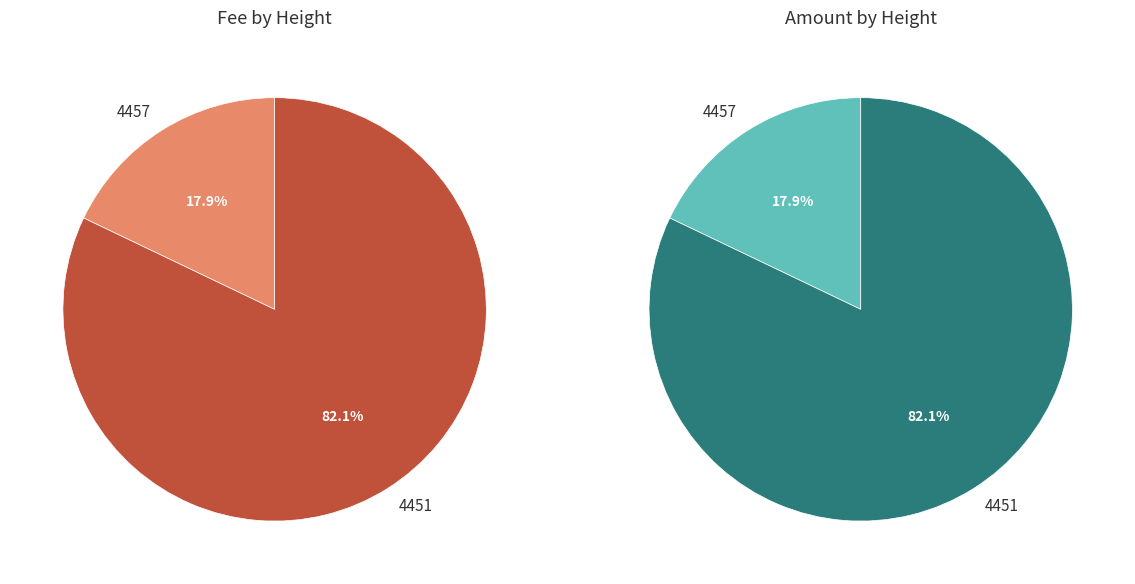

To the nearest percent, what percentage of the pie is 4451?

82%